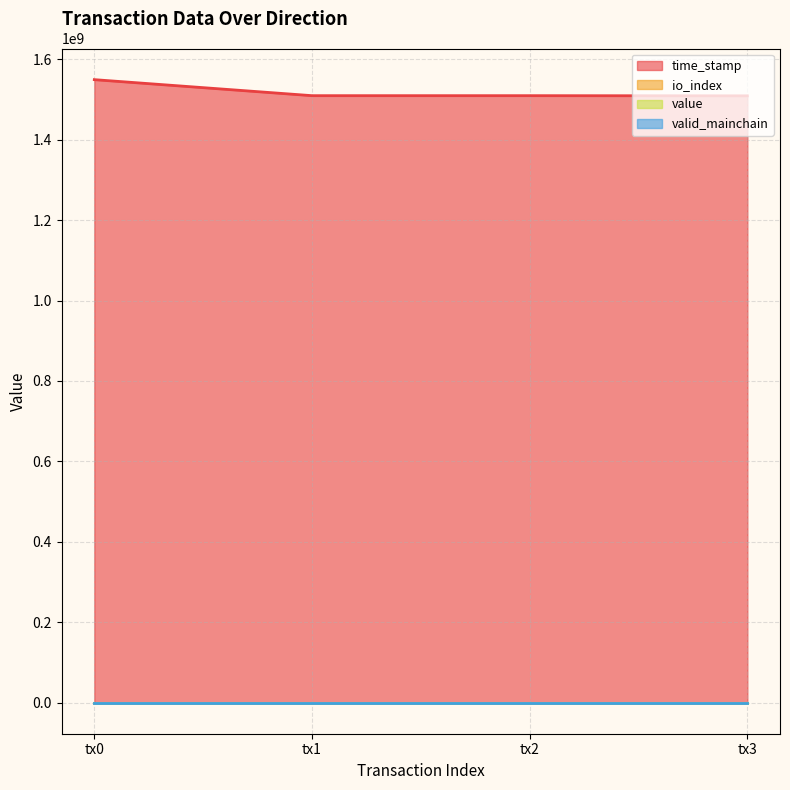

Which series has the largest total across all categories?

time_stamp